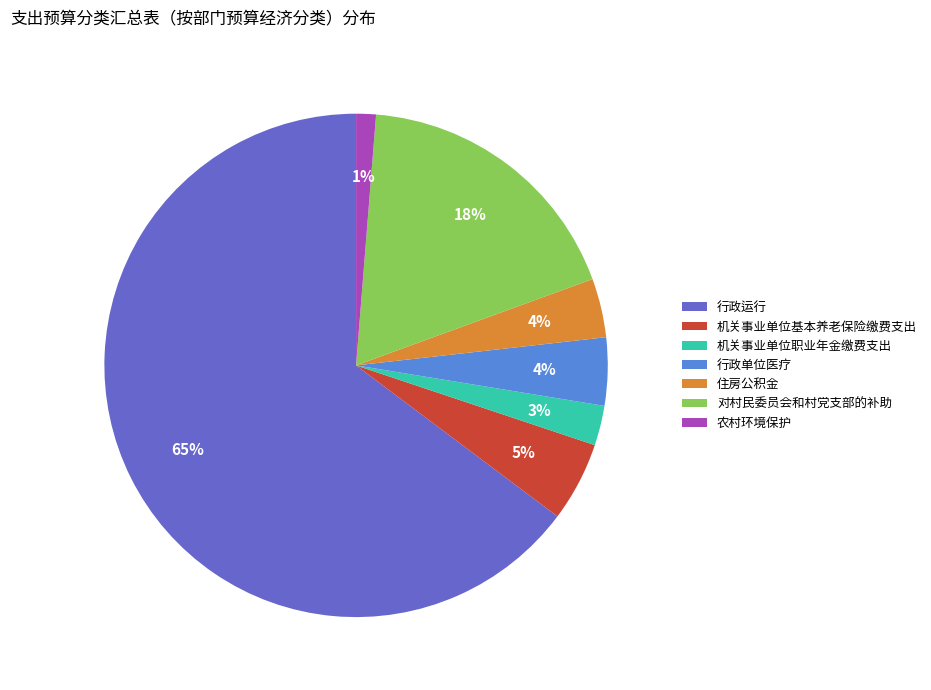

To the nearest percent, what portion does 机关事业单位基本养老保险缴费支出 represent?

5%